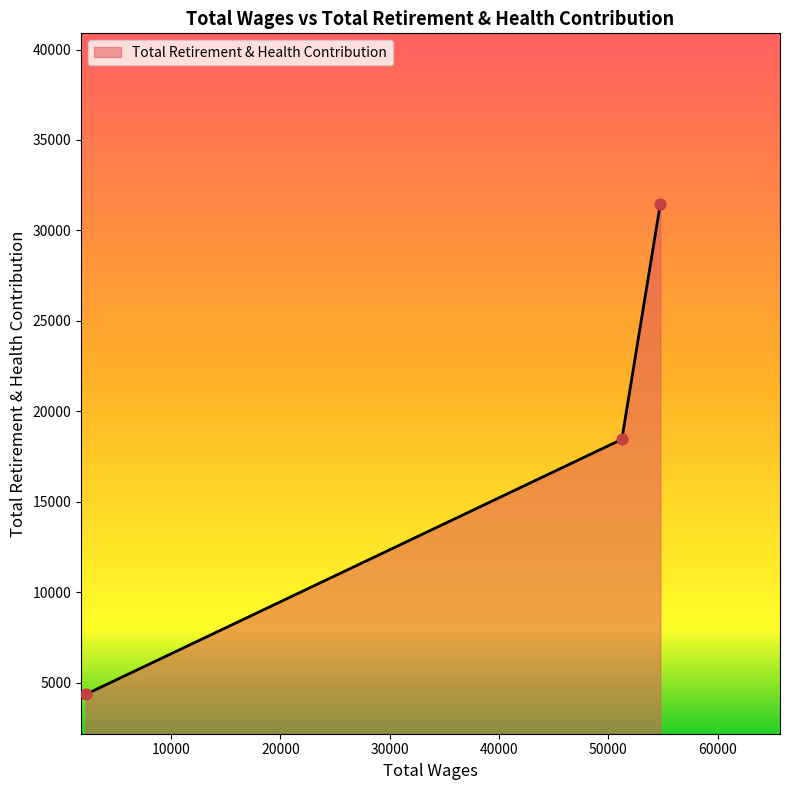

What is the sum of all values?

54262